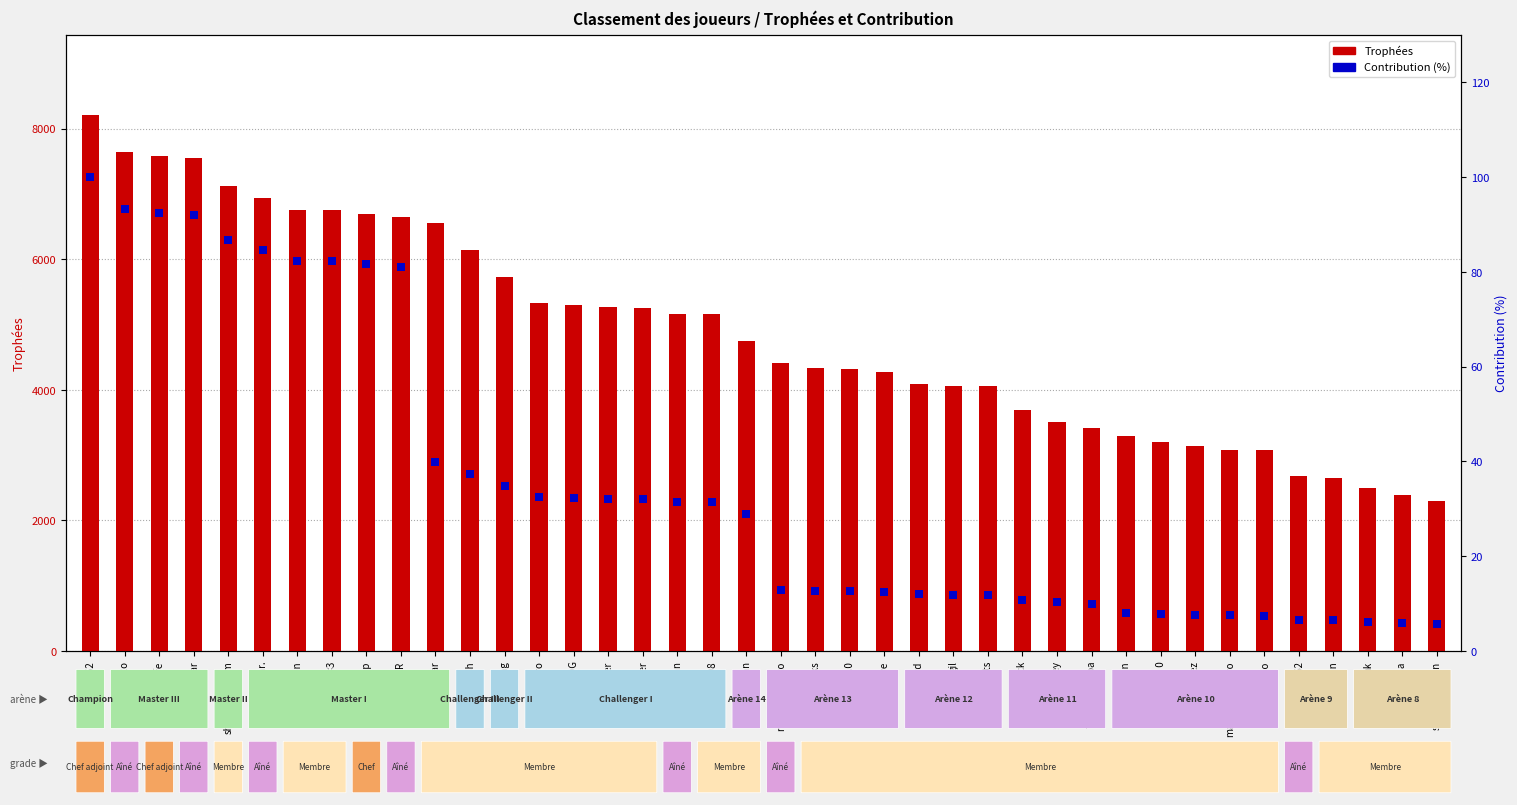

At which category is the sum across all series the highest?

Jake562